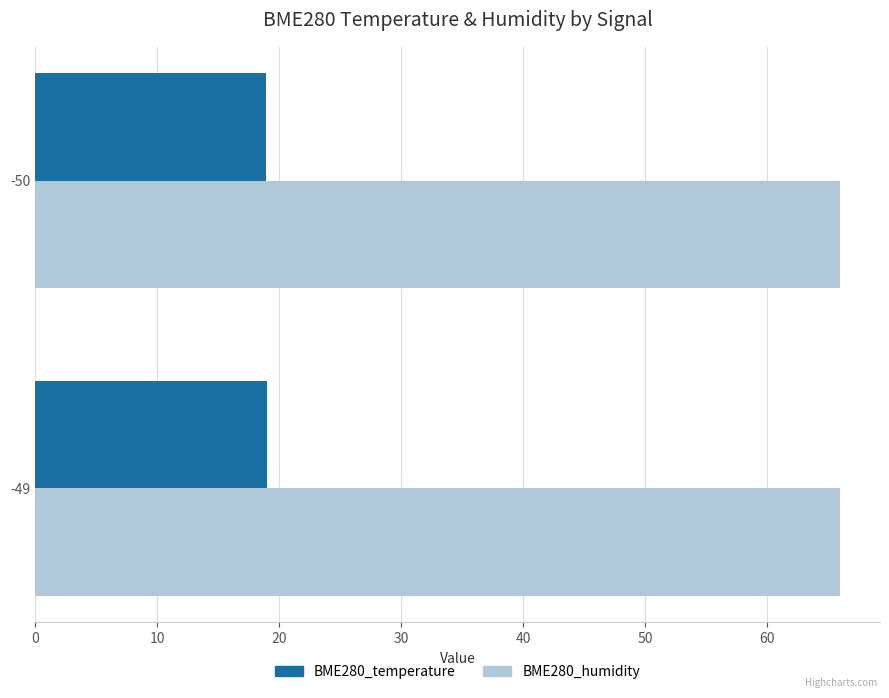

At -50, list the series in order from largest to smallest.

BME280_humidity, BME280_temperature